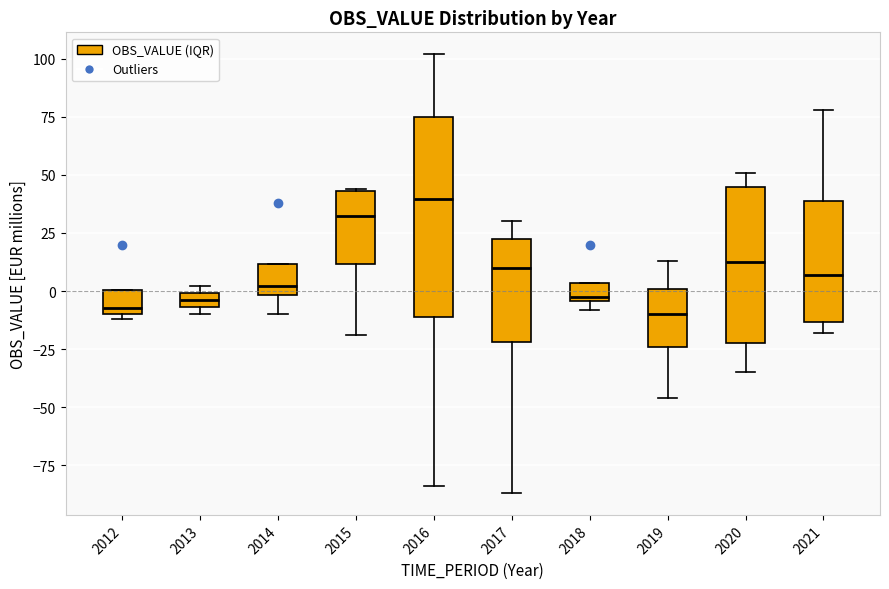

Which box has the highest median line?

2016